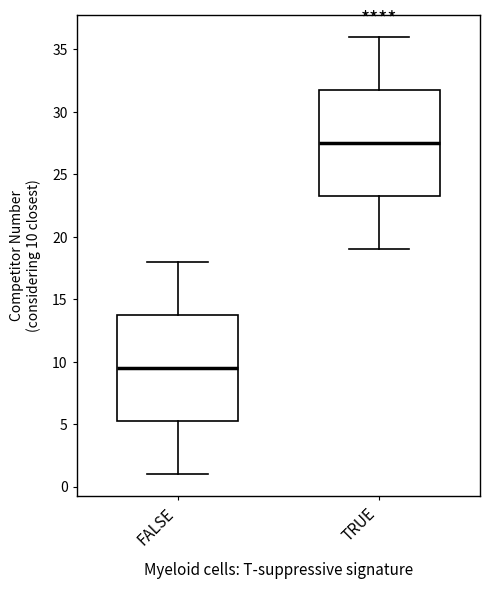

Which box has the highest median line?

TRUE